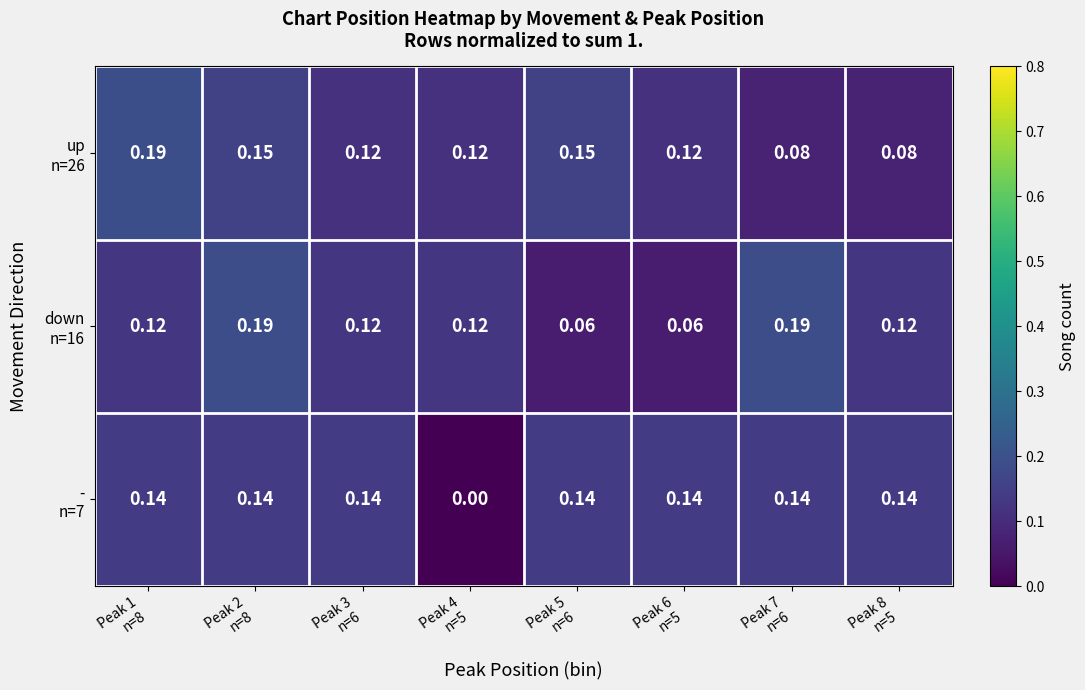

At Peak 5 n=6, list the series in order from largest to smallest.

up n=26, - n=7, down n=16